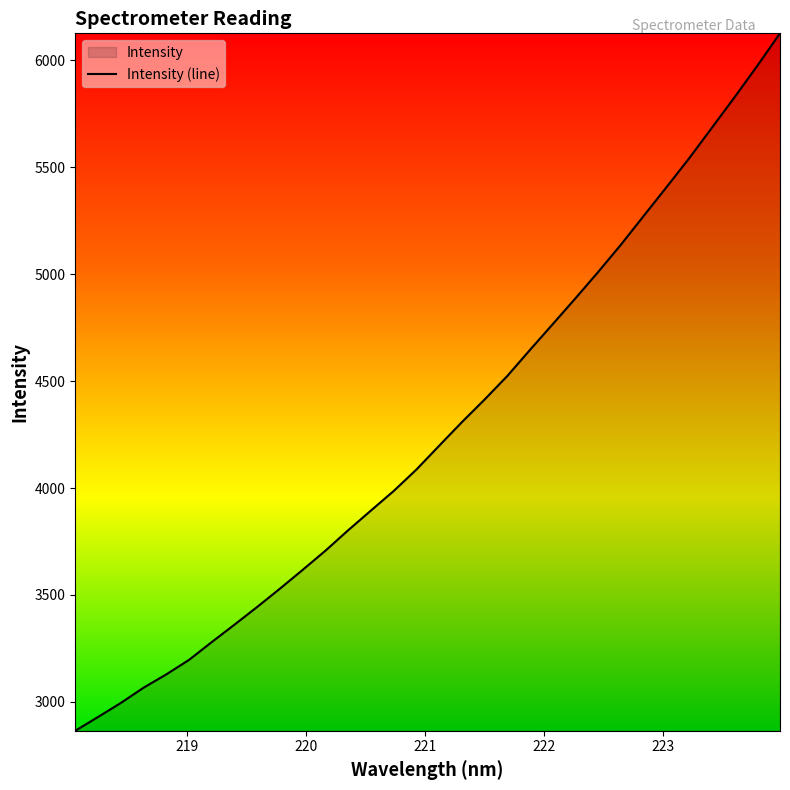

What is the smallest value displayed?

2865.1